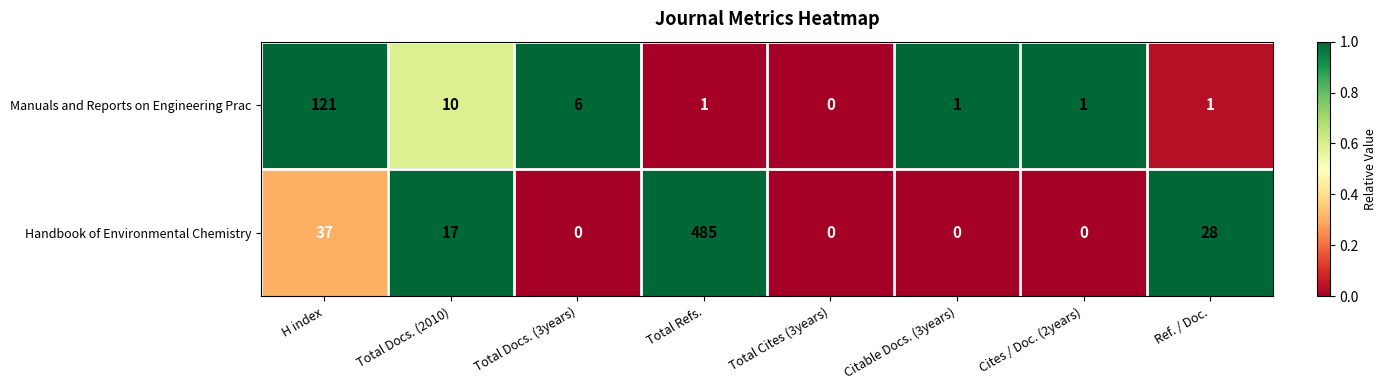

Which series has the largest range (max minus min)?

Handbook of Environmental Chemistry